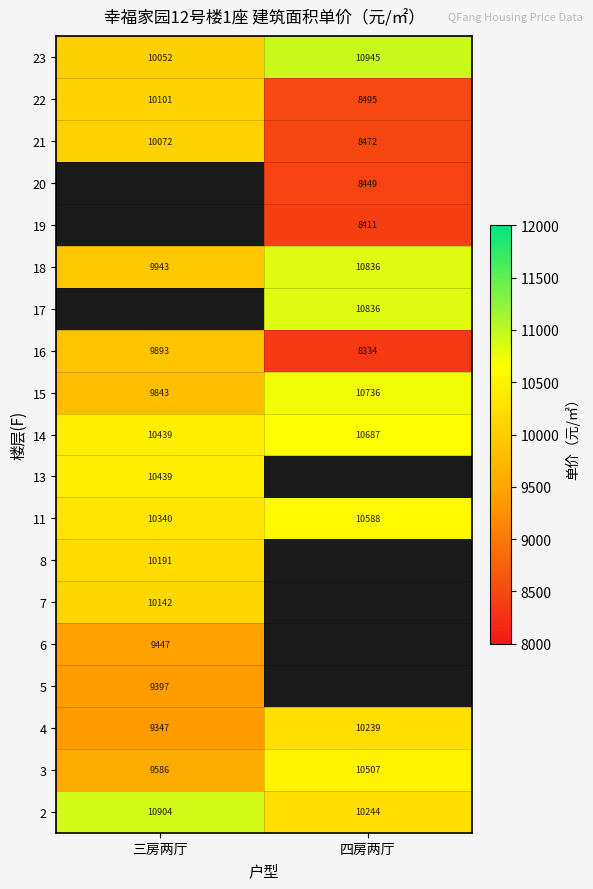

Is the value of 14 at 四房两厅 greater than the value of 18 at 四房两厅?

No